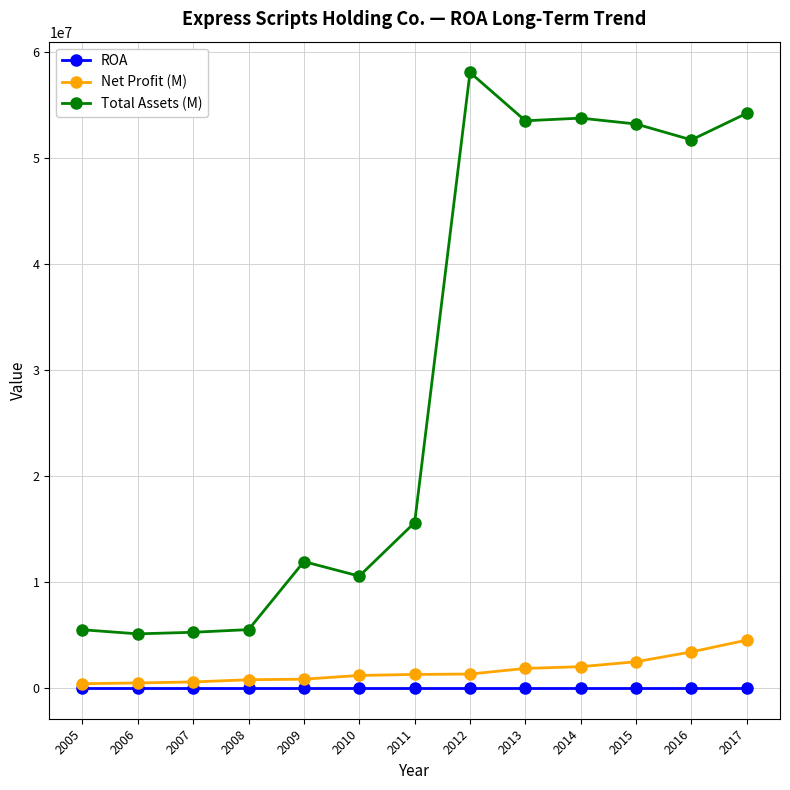

What is the difference between the Total Assets (M) values at 2011 and 2006?

10498900.0